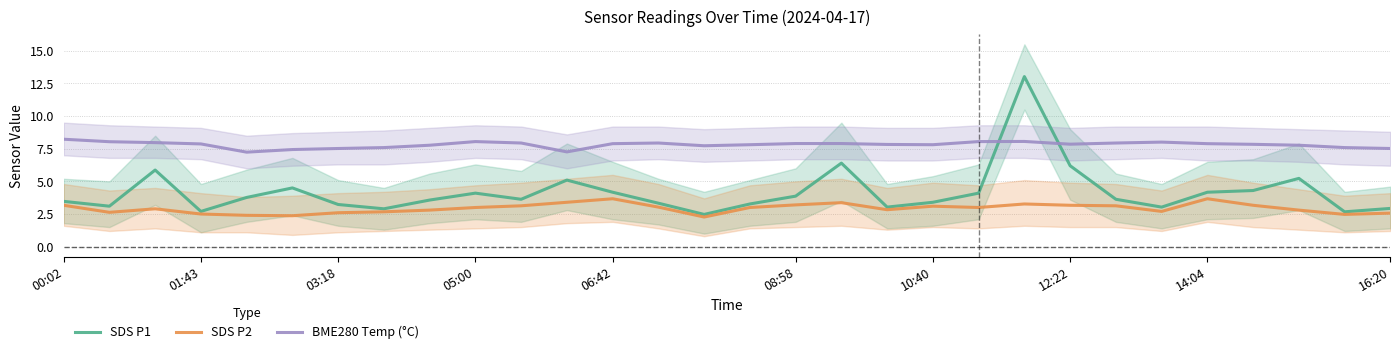

What is the difference between the second highest and minimum values in the BME280 Temp (°C) series?

0.8